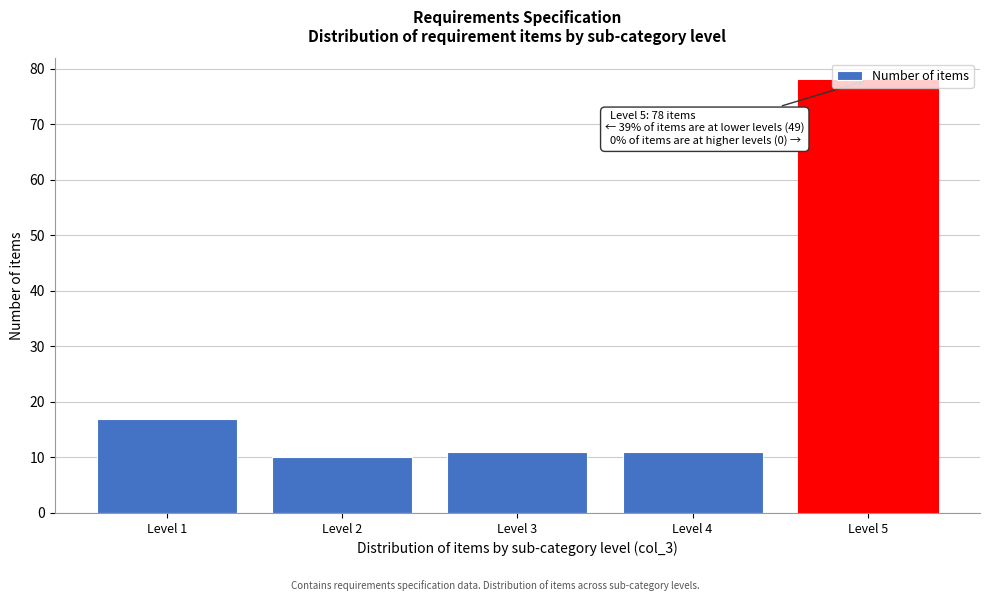

What is the value of the 4th bar from the left?

11